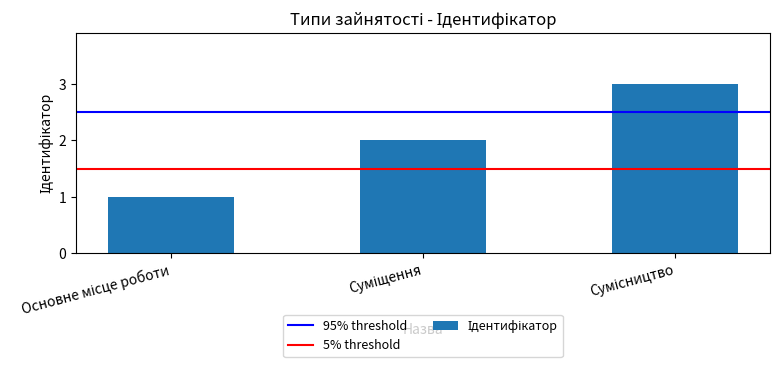

What is the maximum value shown in the chart?

3